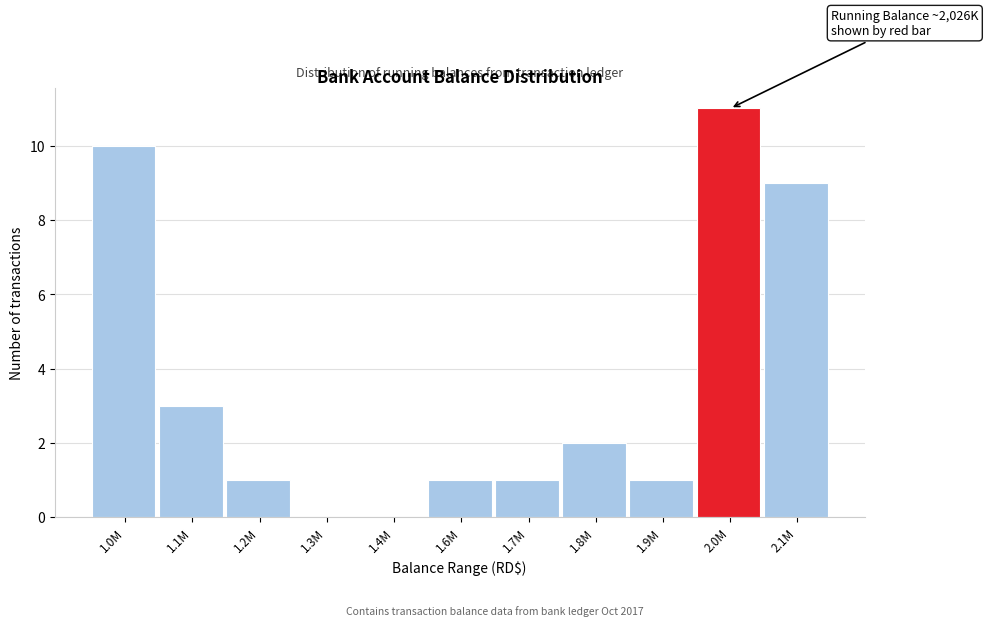

Reading left to right, what are all the values shown in this chart?

1.0M=10	1.1M=3	1.2M=1	1.3M=0	1.4M=0	1.6M=1	1.7M=1	1.8M=2	1.9M=1	2.0M=11	2.1M=9